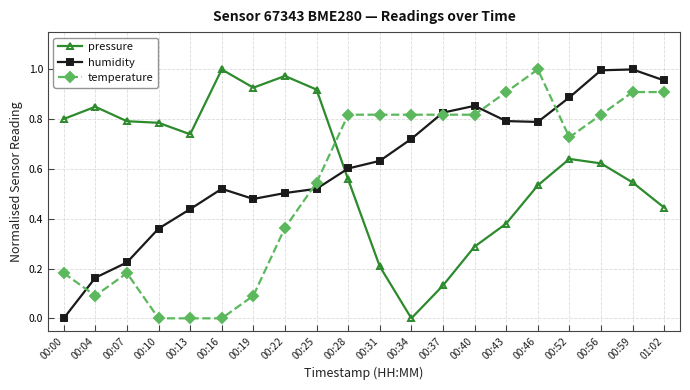

Which category has the lowest value in the pressure series?

00:34